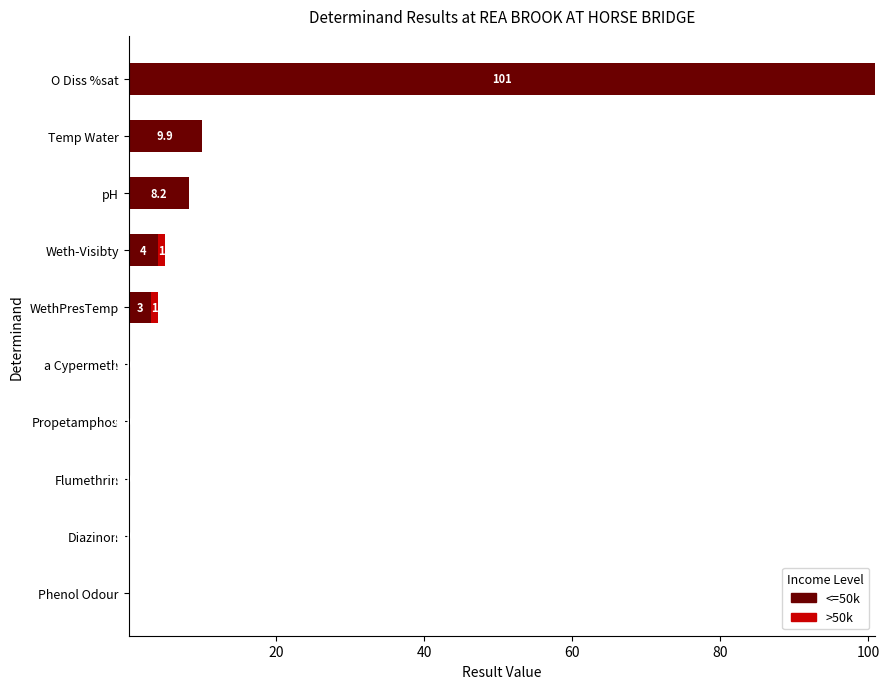

What is the sum of all <=50k values?

126.1